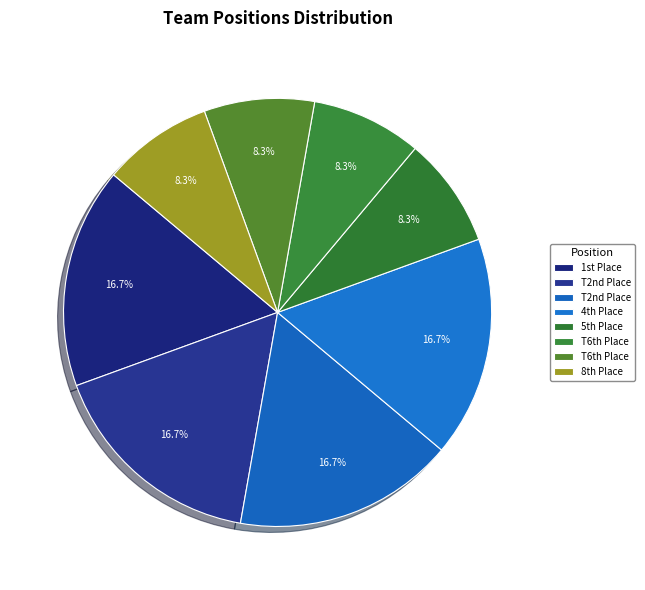

How many slices are in this pie chart?

8